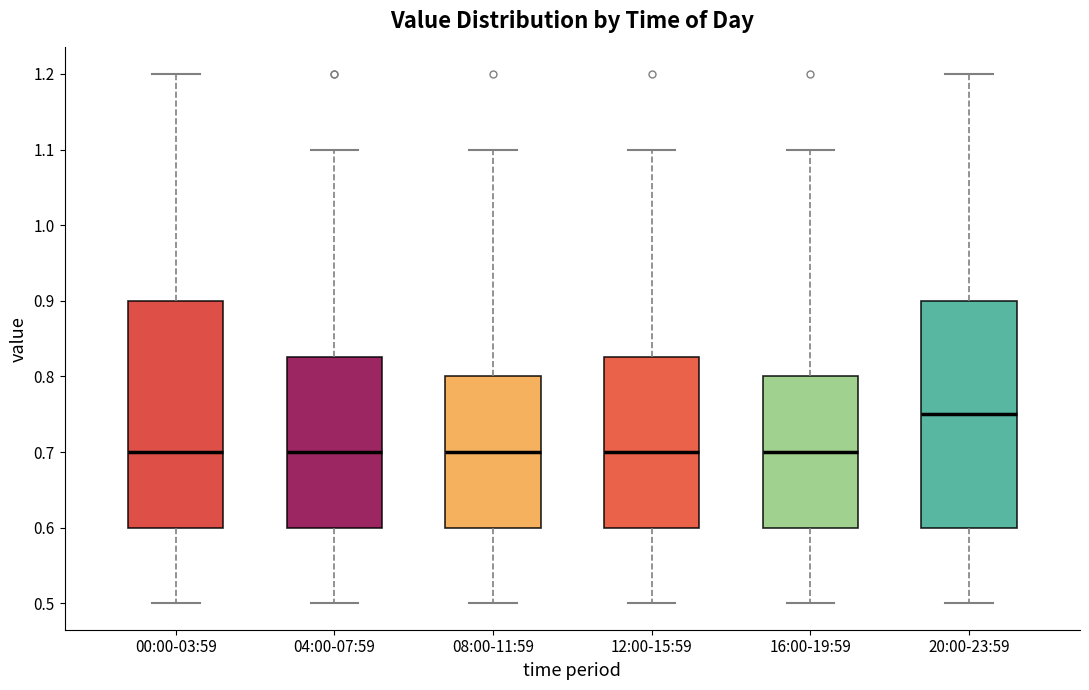

Which box's median line is the highest?

20:00-23:59